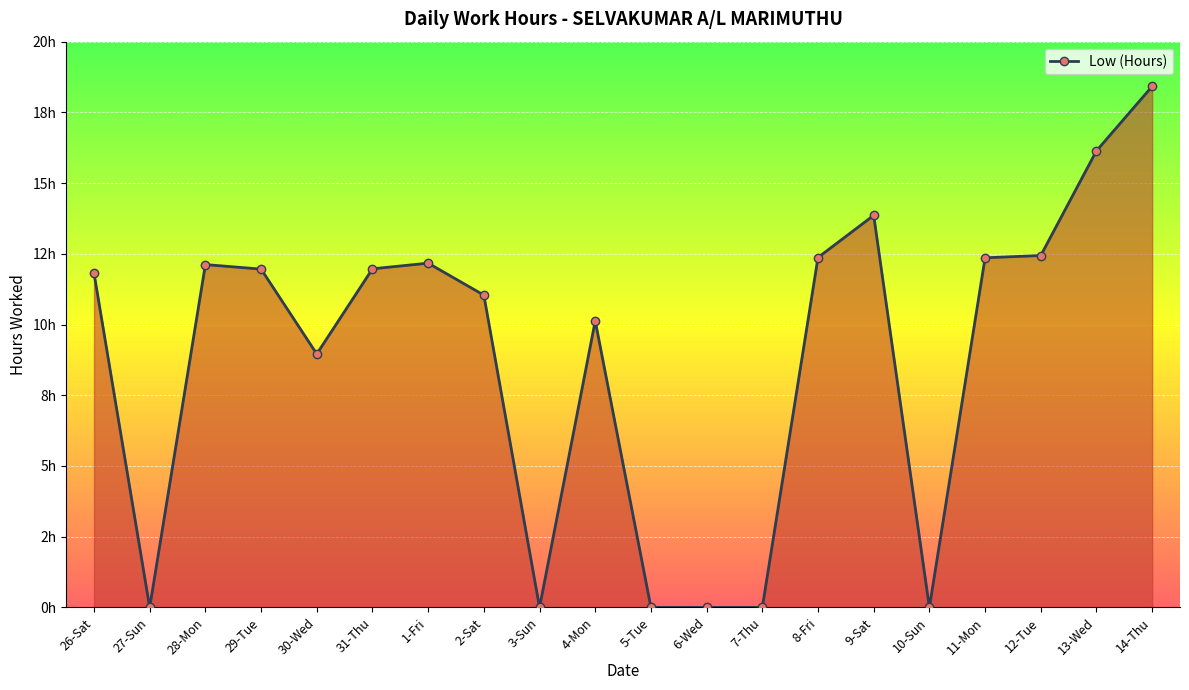

What is the difference between the values at 1-Fri and 14-Thu?

6.3